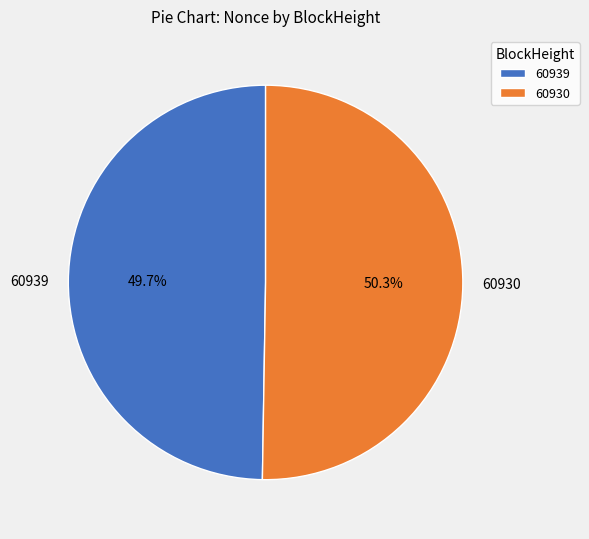

Is it true that 60939 is 1% of the pie?

False